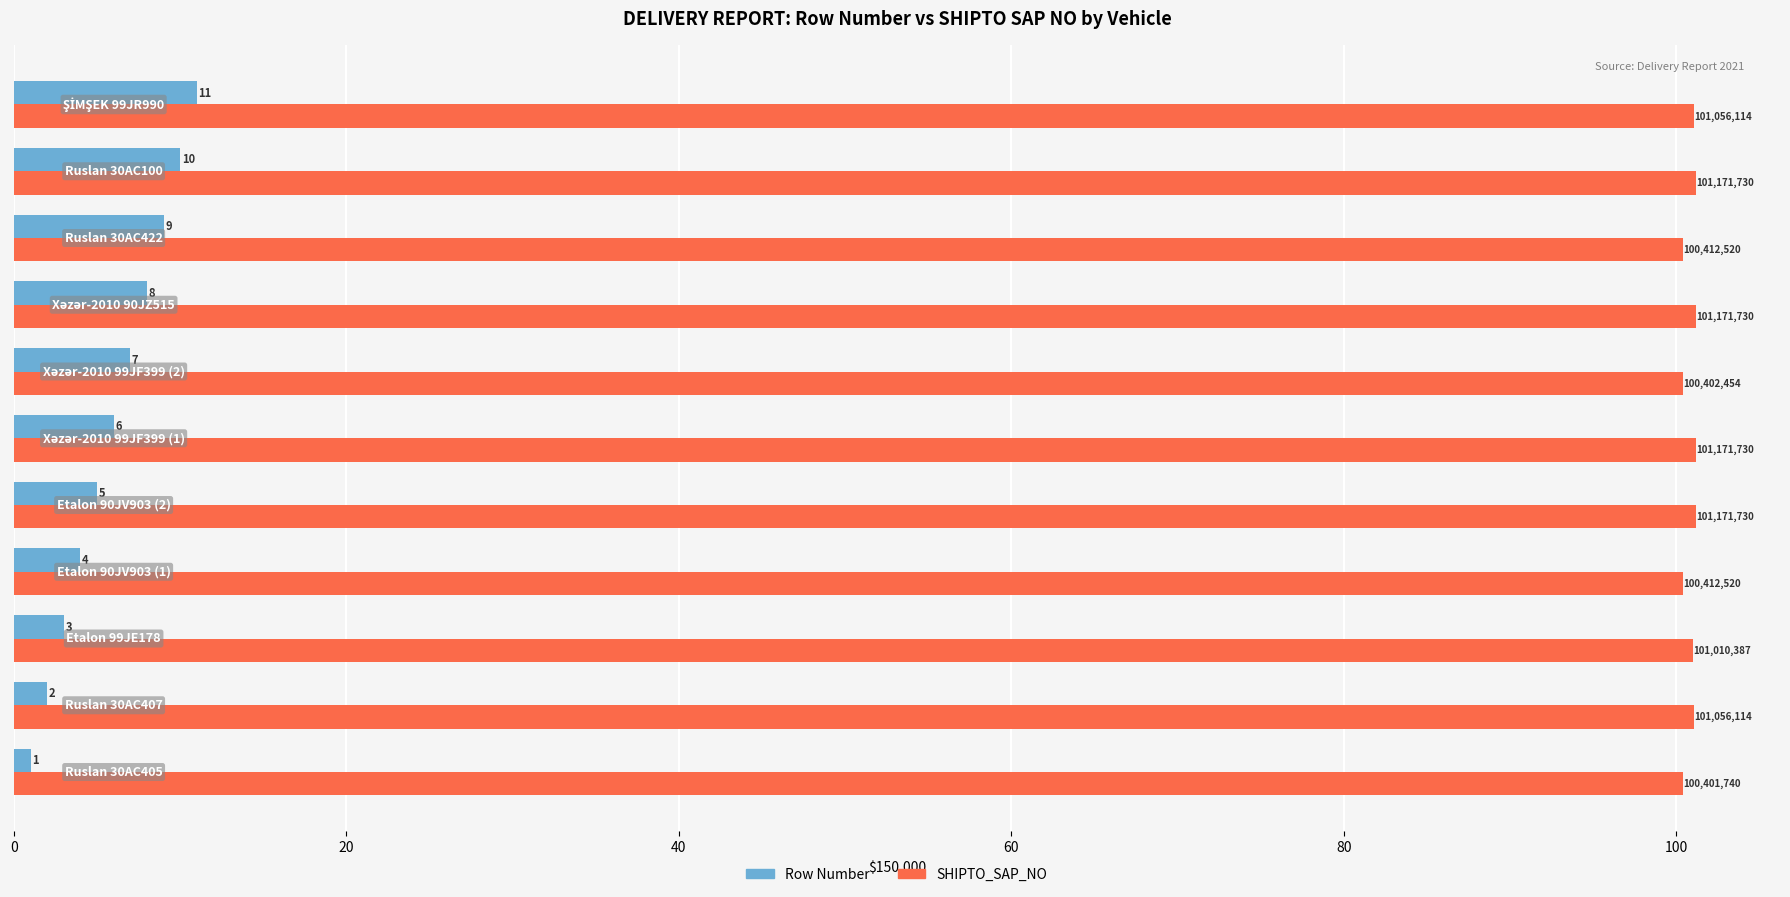

How many distinct data groups are displayed?

2